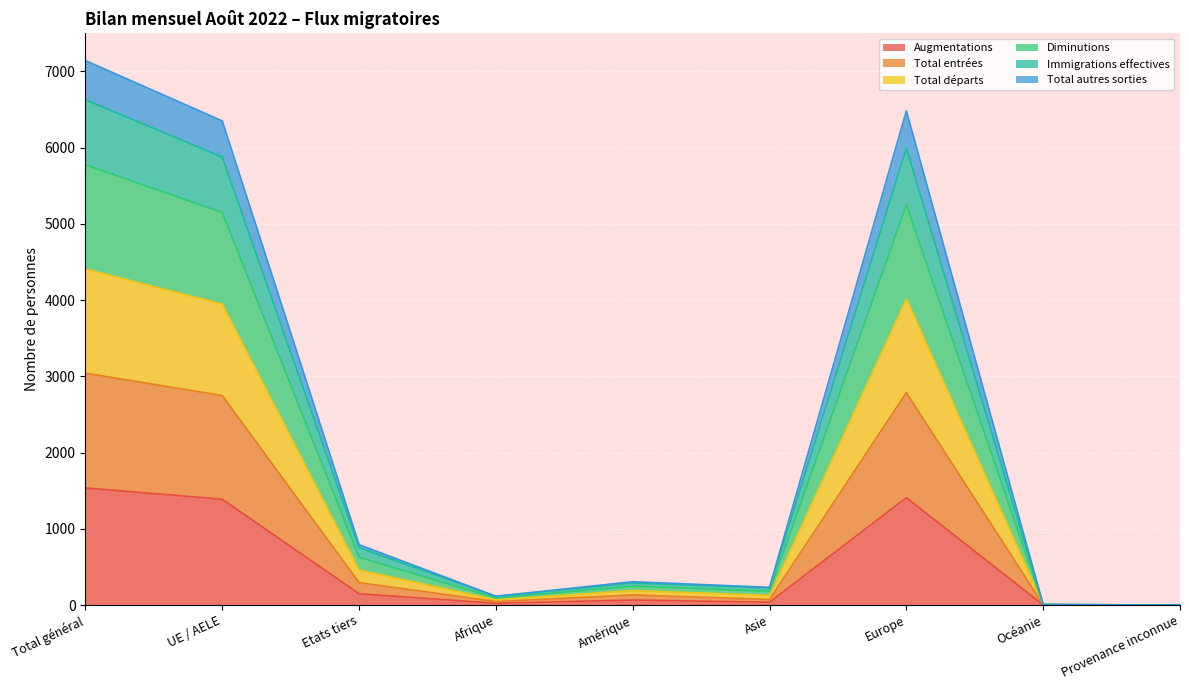

Is it true that Total entrées equals 2787 at Europe?

True